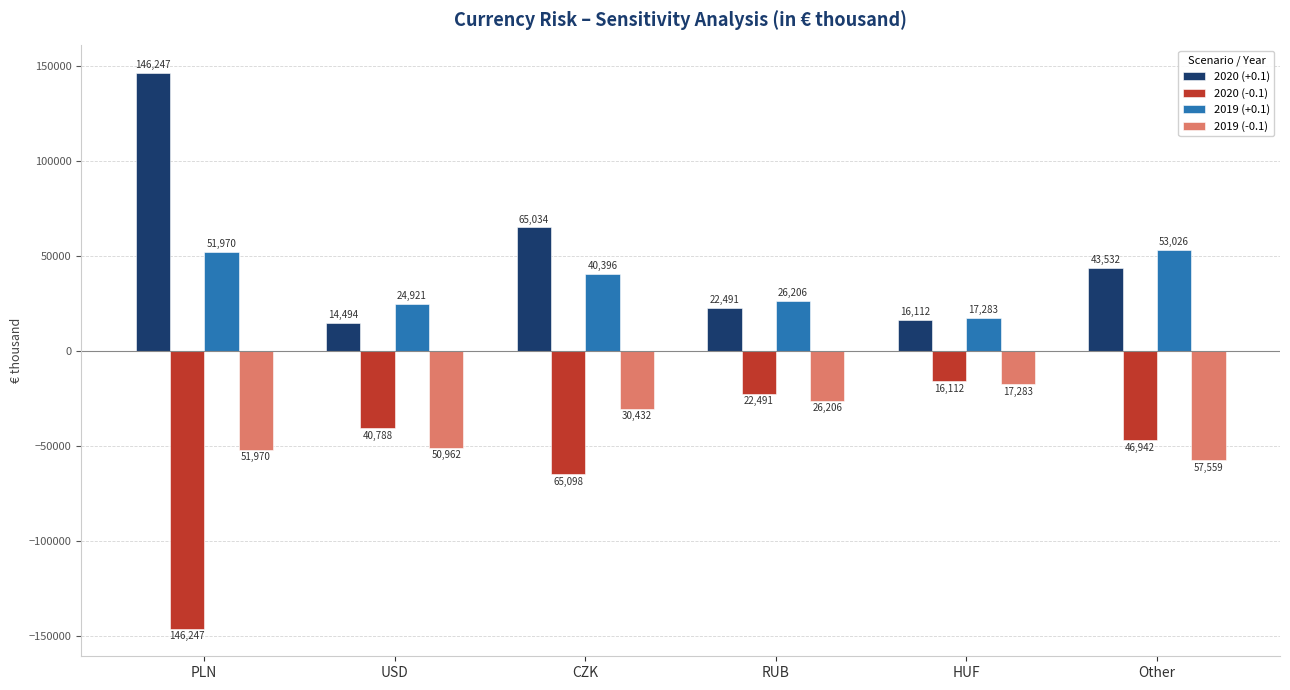

At which label does 2019 (-0.1) reach its peak?

HUF